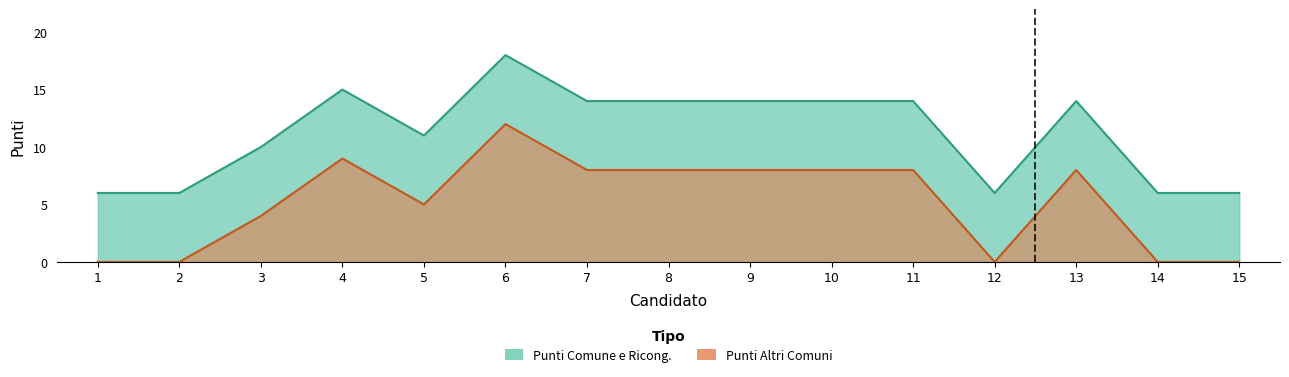

What is the difference between the maximum and minimum values in the Punti Altri Comuni series?

12